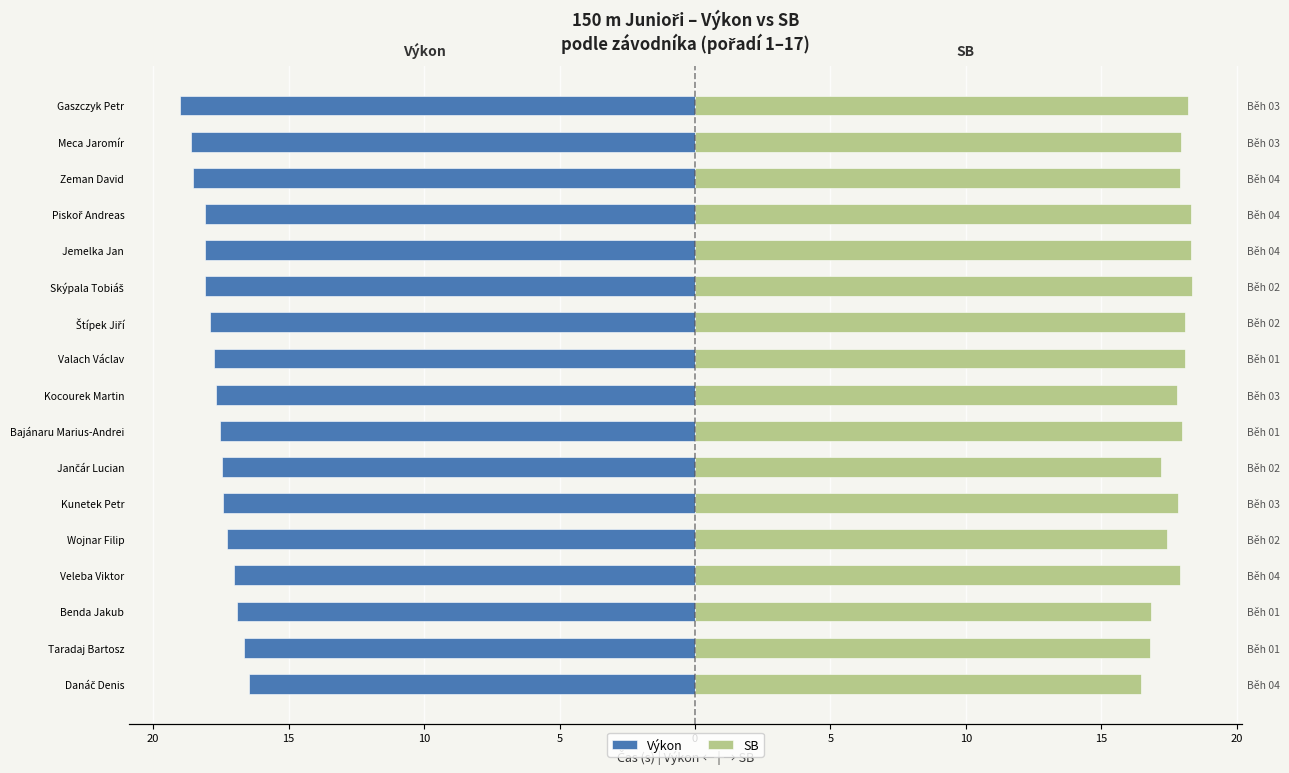

What is the average value of the Výkon series?

-17.7